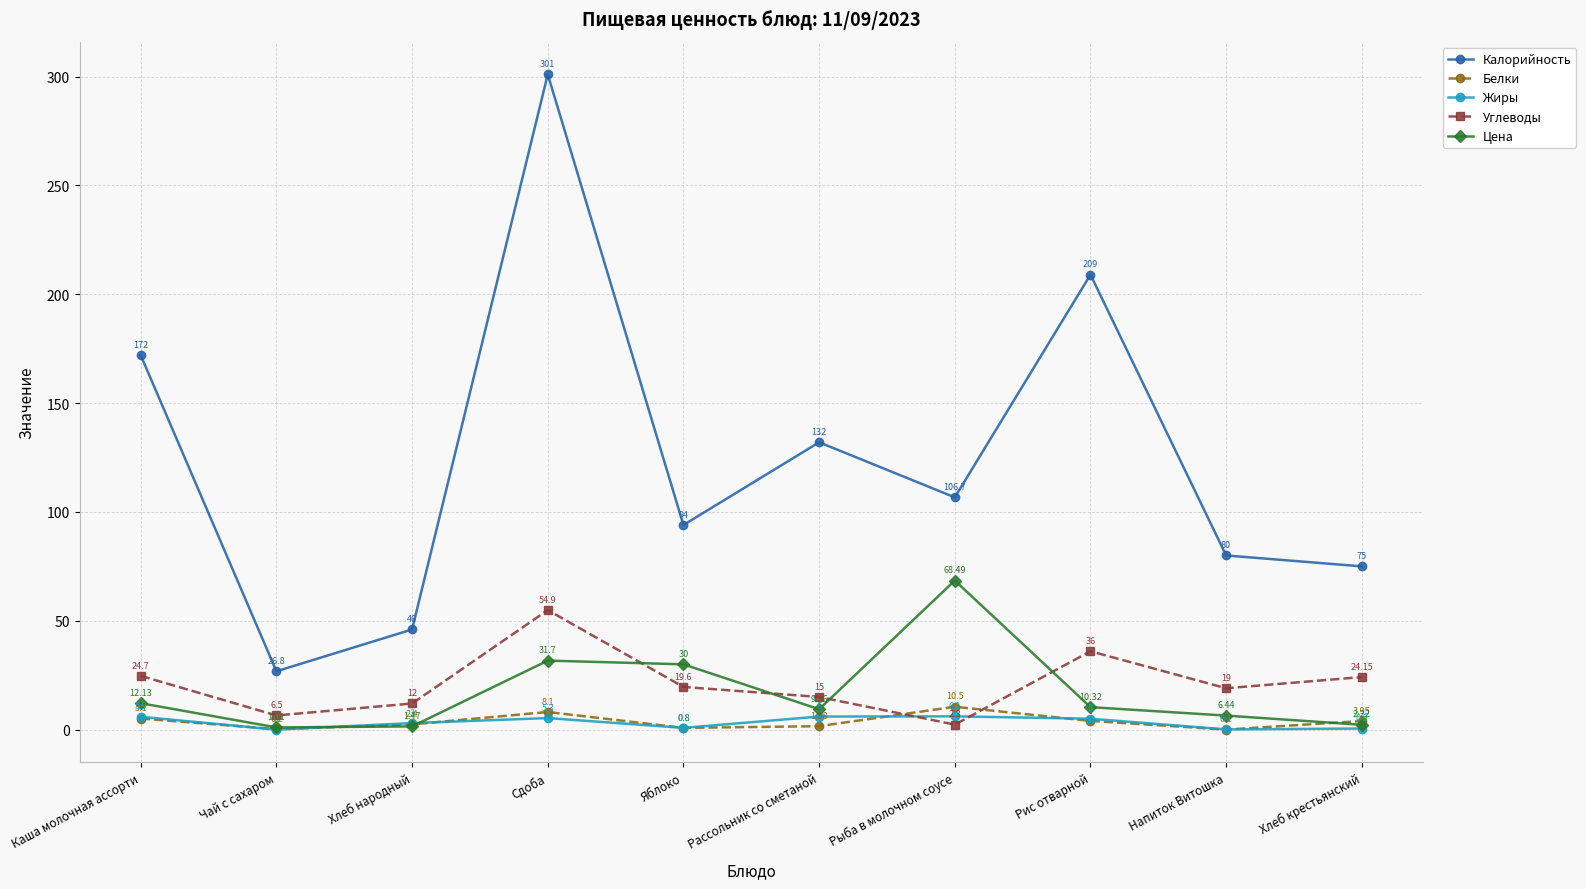

At which category does Жиры reach its first local valley?

Чай с сахаром